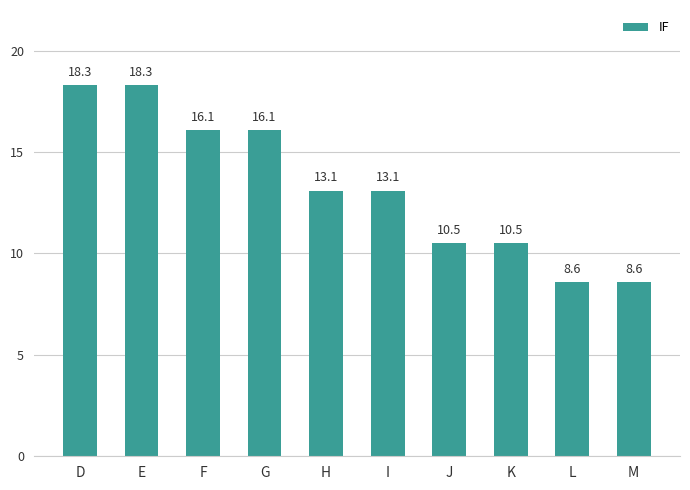

What is the change in value from D to H?

-5.2